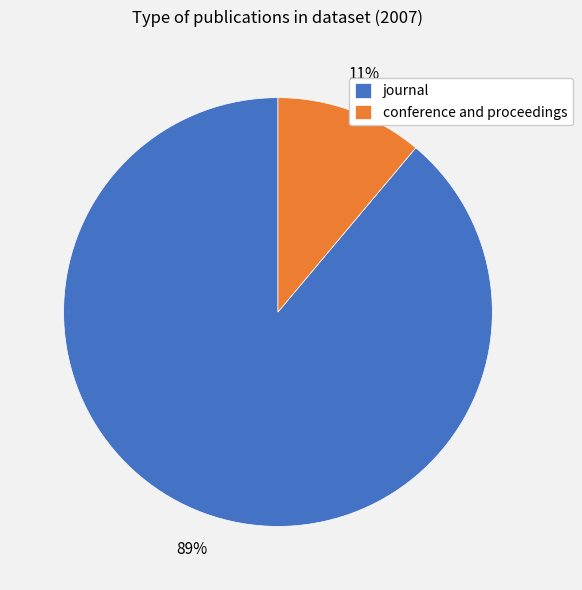

Is it true that conference and proceedings is 11% of the pie?

True